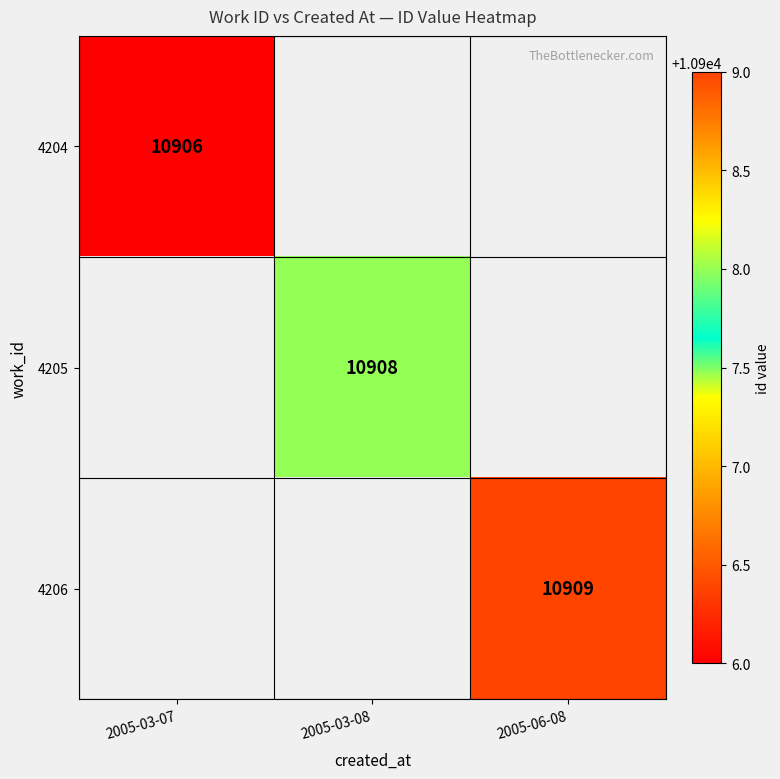

The 4206 series shows 10909 at 2005-06-08. True or false?

True